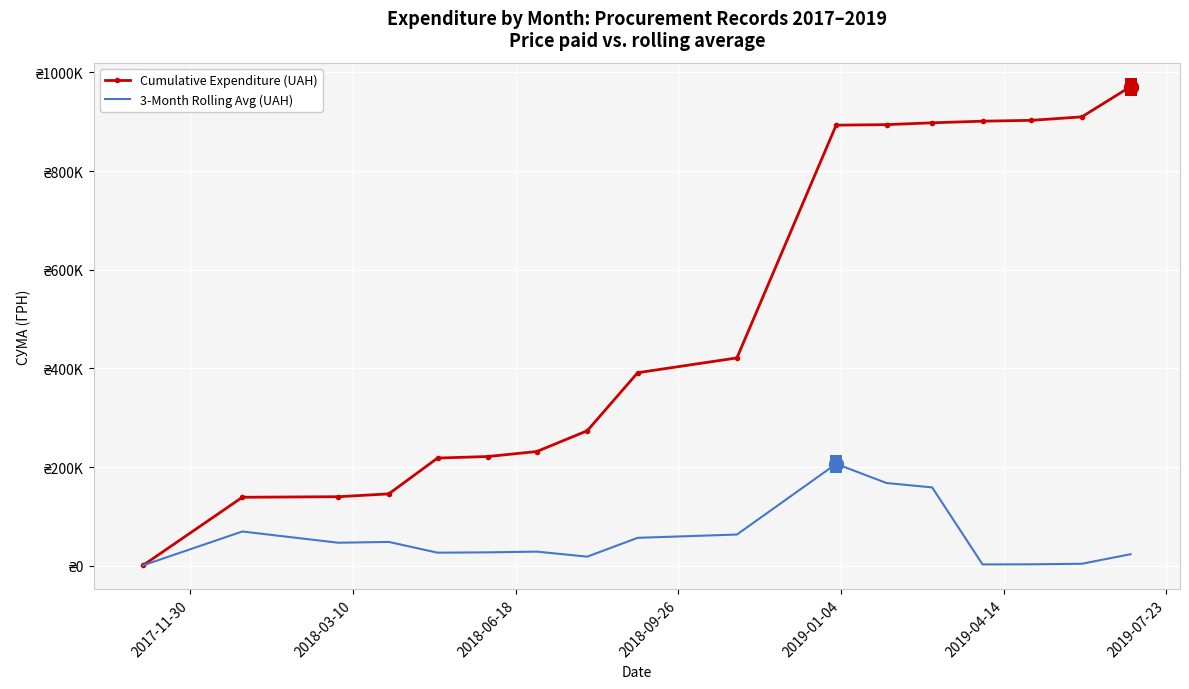

What are all the series names shown in the legend?

Cumulative Expenditure (UAH), 3-Month Rolling Avg (UAH)